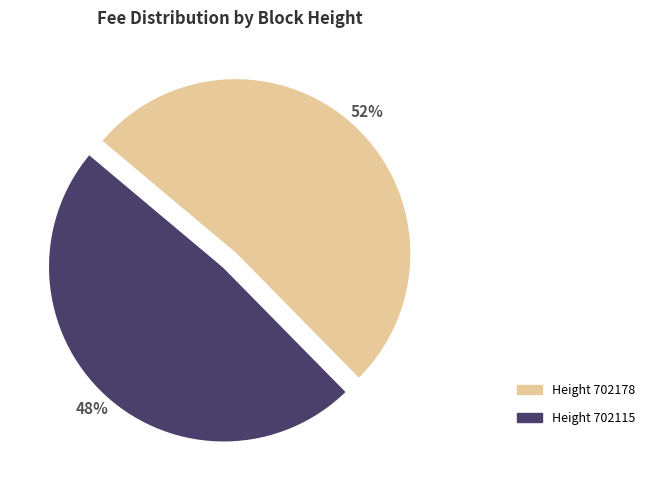

To the nearest percent, what portion does Height 702178 represent?

52%